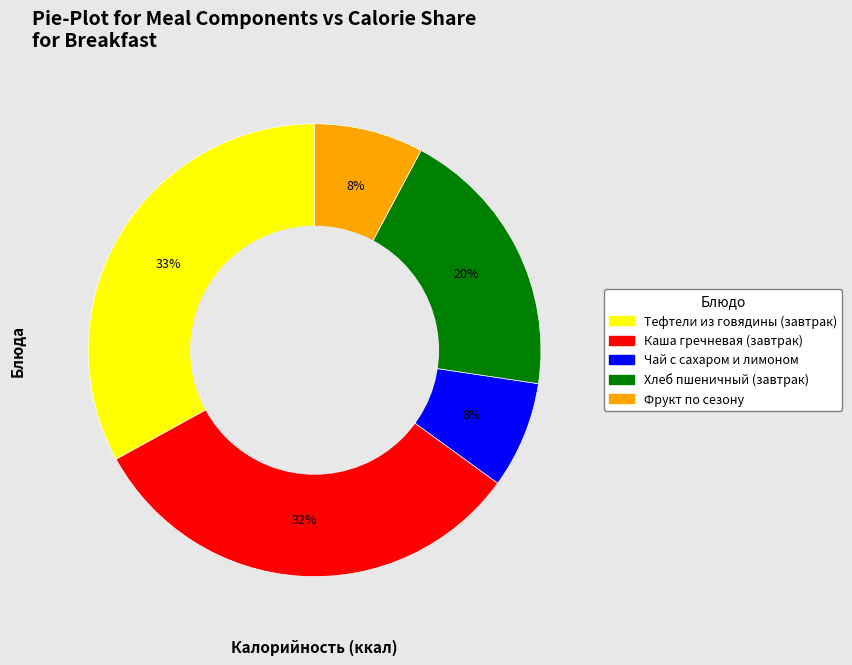

To the nearest percent, what is the difference between the Тефтели из говядины (завтрак) and Каша гречневая (завтрак) slice percentages?

1%